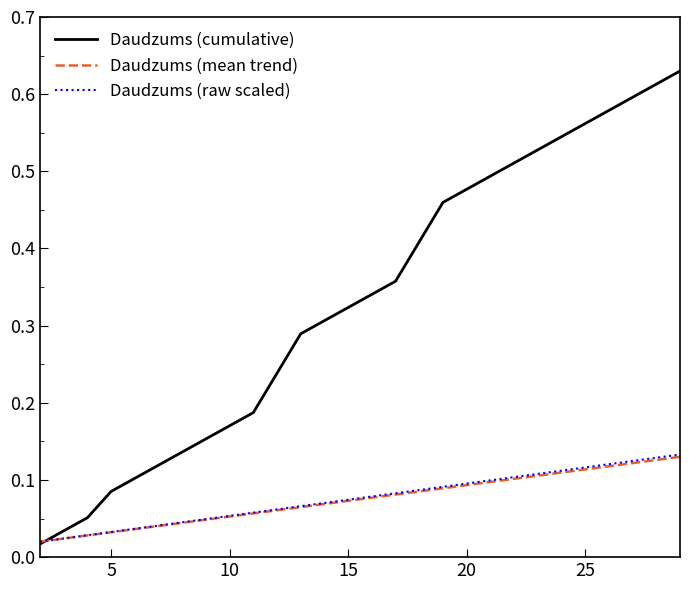

Which series has the largest range (max minus min)?

Daudzums (cumulative)